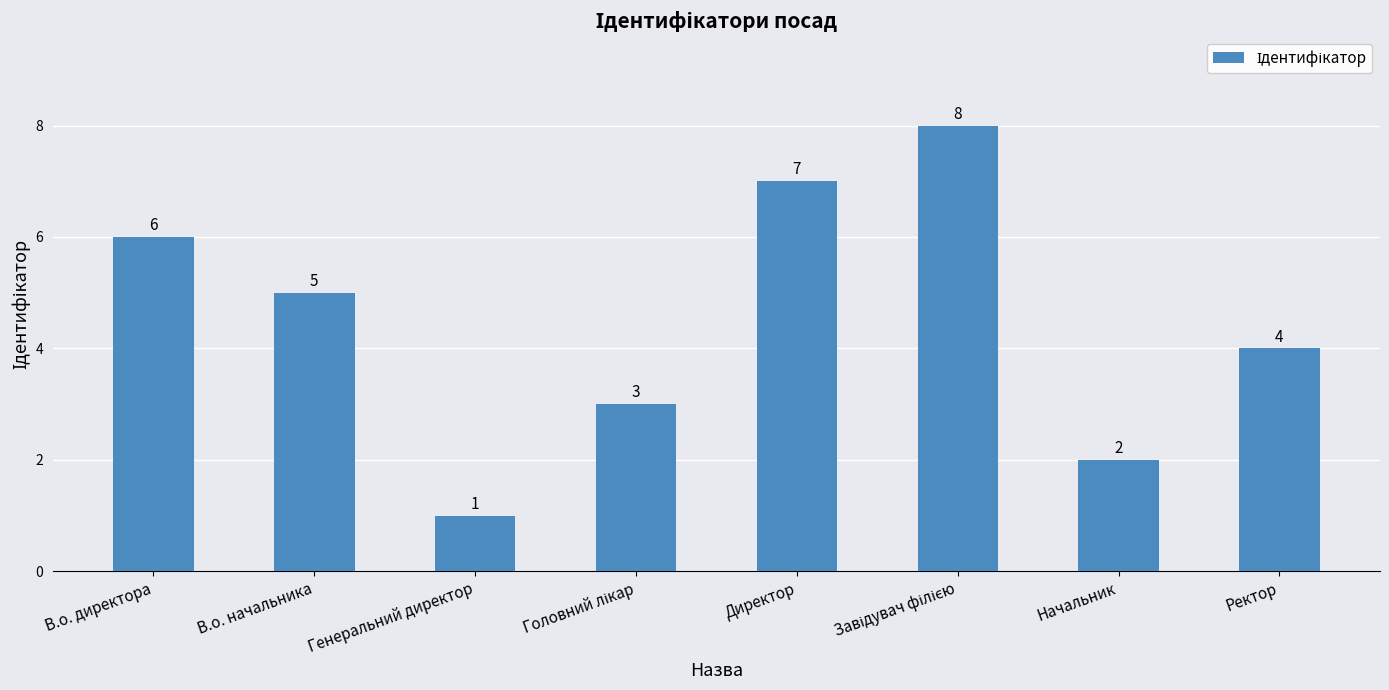

At which label does the data first exceed 5?

В.о. директора